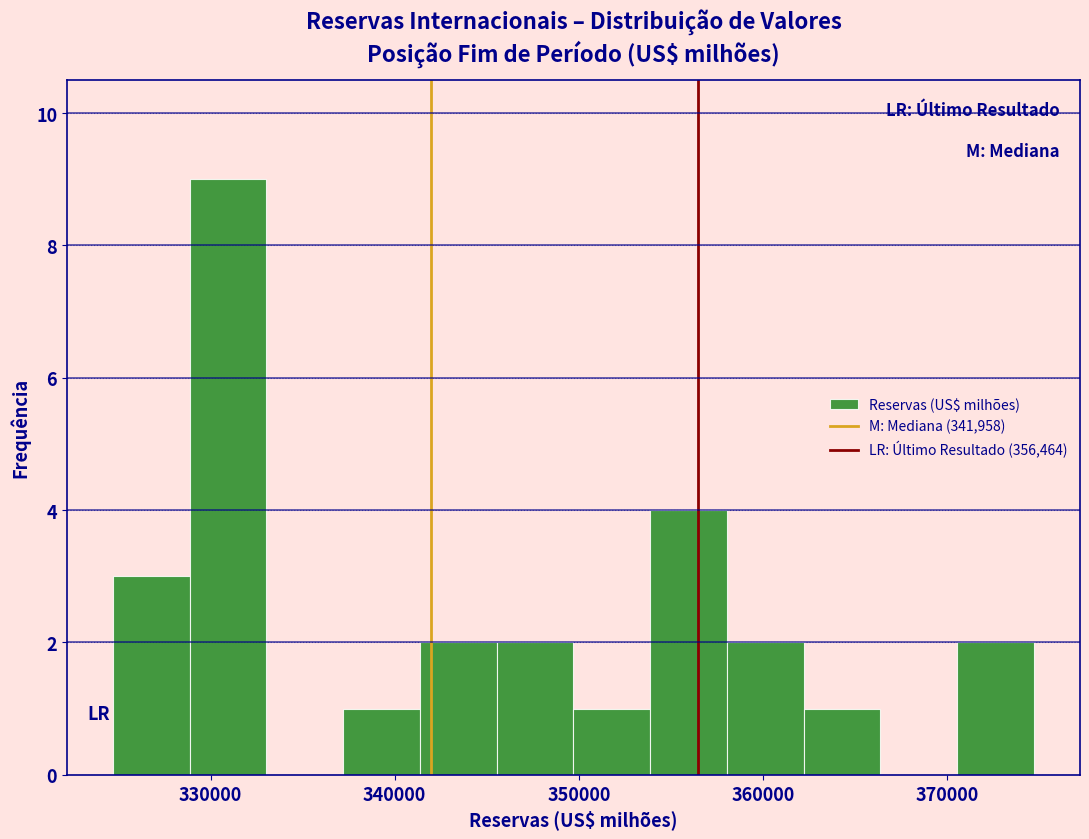

Reading left to right, list every bar in this chart as the range it spans on the x-axis followed by its height. Neither the bar edges nor the heights are printed on the chart, so give them approximately, as read against the axes.

325000 to 329000: 3
329000 to 333000: 9
333000 to 337000: 0
337000 to 341000: 1
341000 to 346000: 2
346000 to 350000: 2
350000 to 354000: 1
354000 to 358000: 4
358000 to 362000: 2
362000 to 366000: 1
366000 to 371000: 0
371000 to 375000: 2